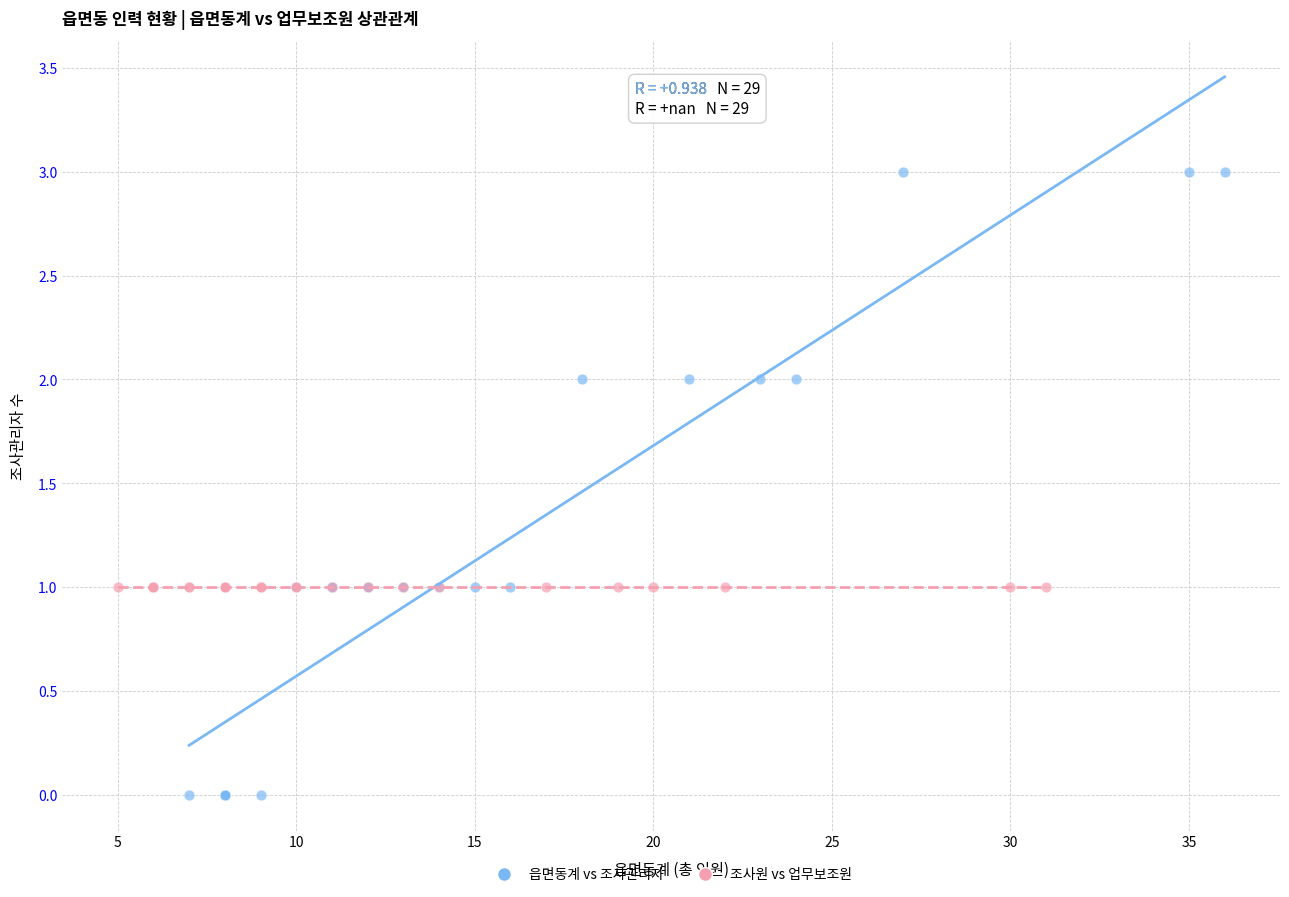

What are all the series names shown in the legend?

읍면동계 vs 조사관리자, 조사원 vs 업무보조원